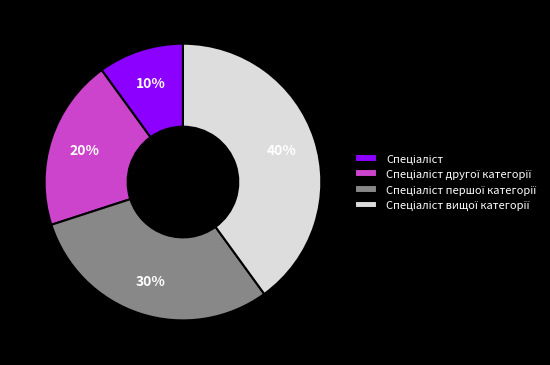

To the nearest percent, what is the difference between the largest and smallest slice percentages?

30%